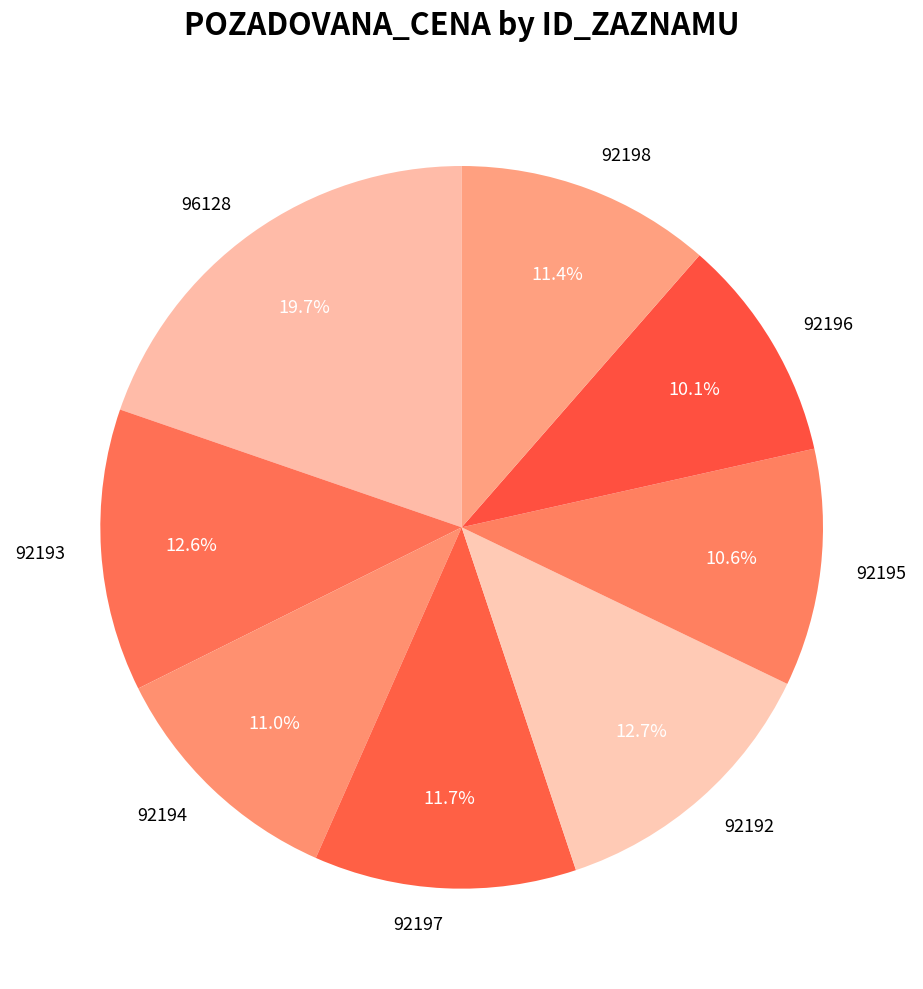

Count the number of slices in the pie.

8